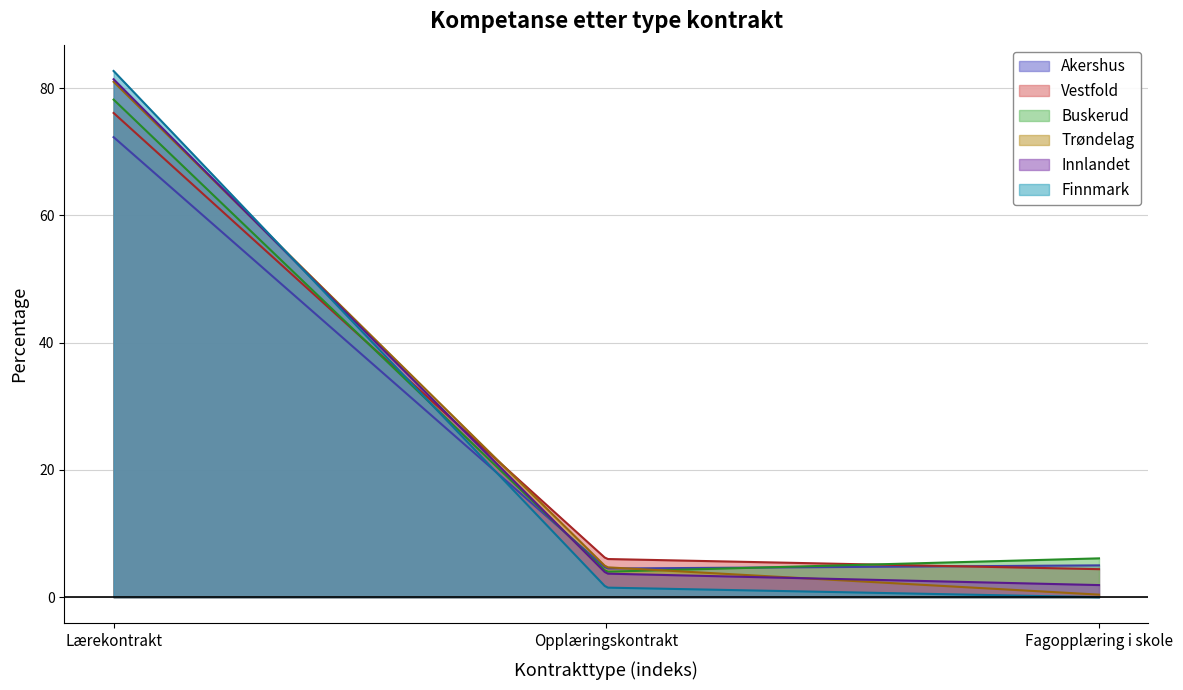

How many values in the Finnmark series are below 1?

1